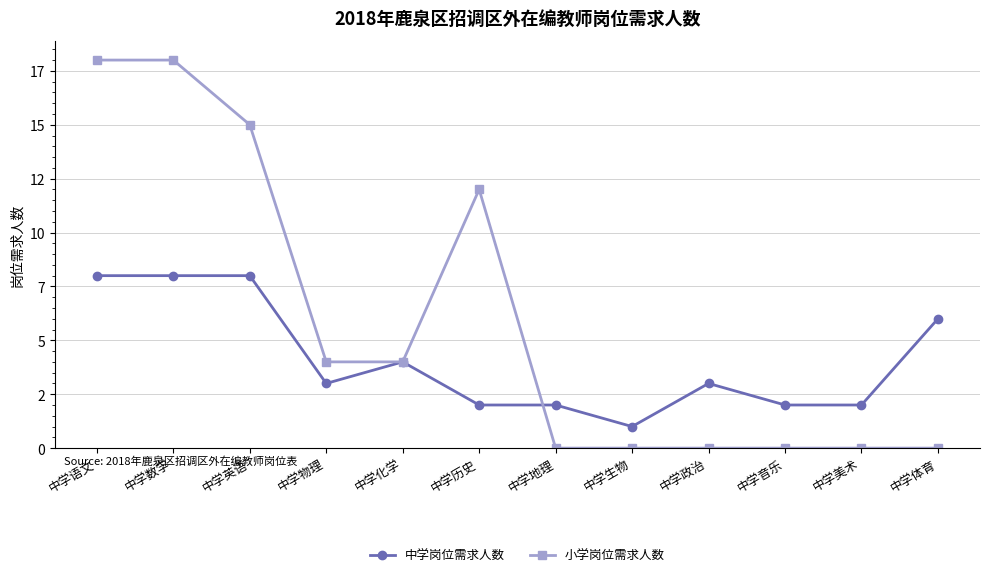

What value does the 中学岗位需求人数 series have at 中学历史?

2